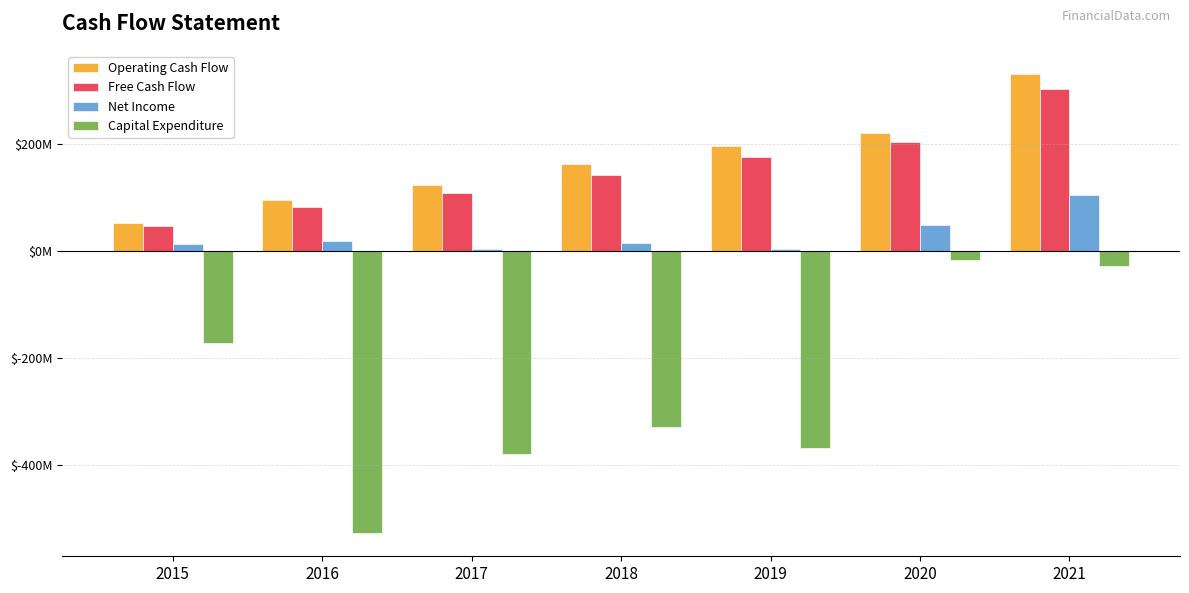

What is the total value across all series at 2016?

-331865000